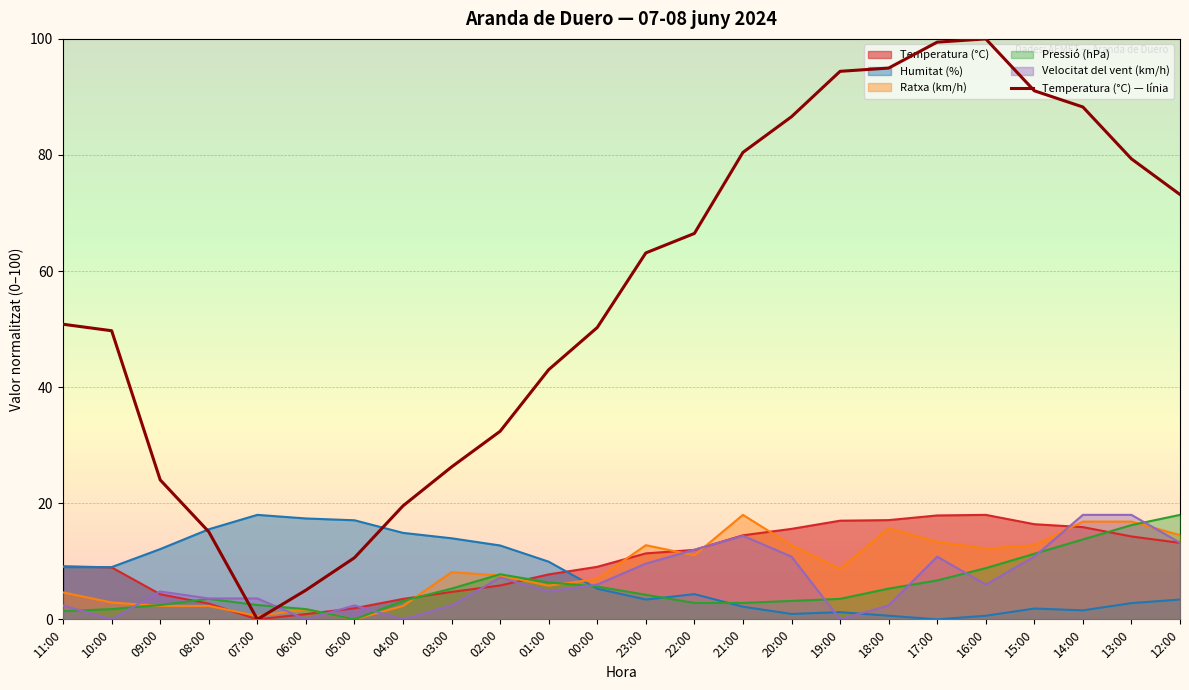

What is the ratio of the value at 13:00 to the value at 11:00?

1.6